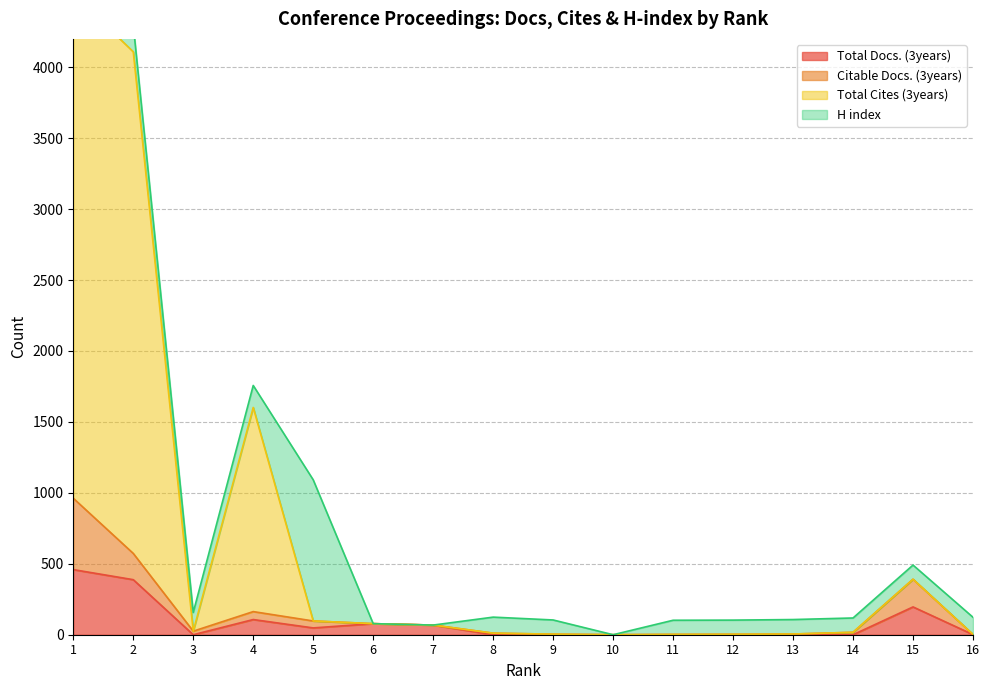

At which category does Total Docs. (3years) reach its first local peak?

4